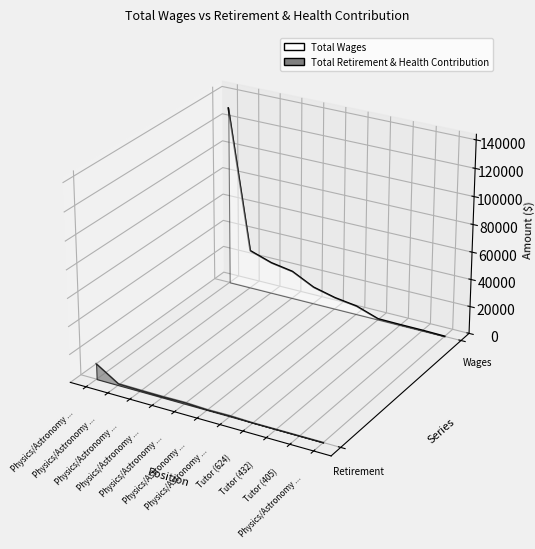

Rank the categories by Total Retirement & Health Contribution value from lowest to highest.

Physics/Astronomy ..., Tutor (405), Tutor (432), Tutor (624), Physics/Astronomy ..., Physics/Astronomy ..., Physics/Astronomy ..., Physics/Astronomy ..., Physics/Astronomy ..., Physics/Astronomy ..., Physics/Astronomy ...